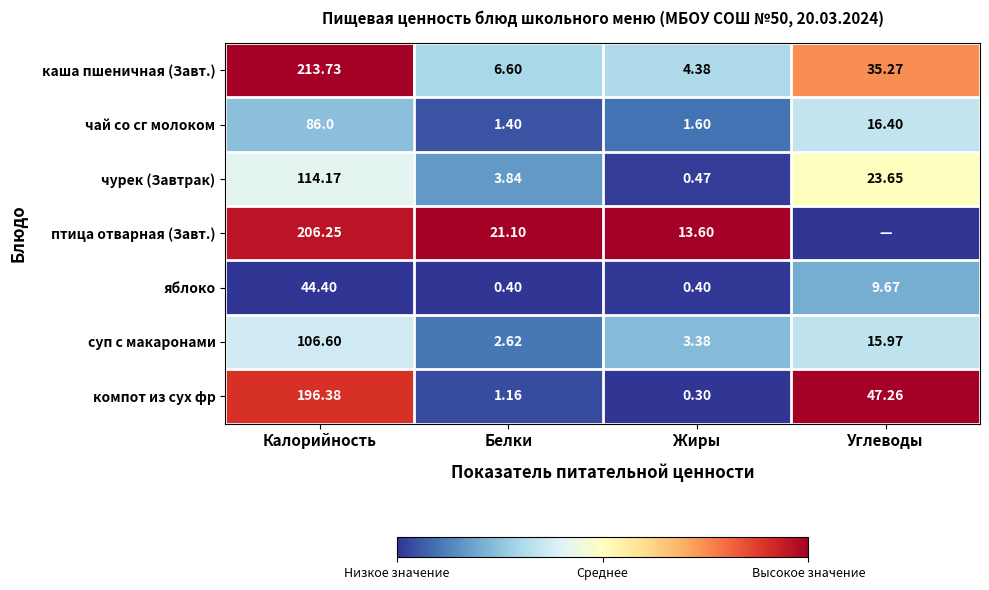

Between Калорийность and Жиры, which is larger?

Калорийность